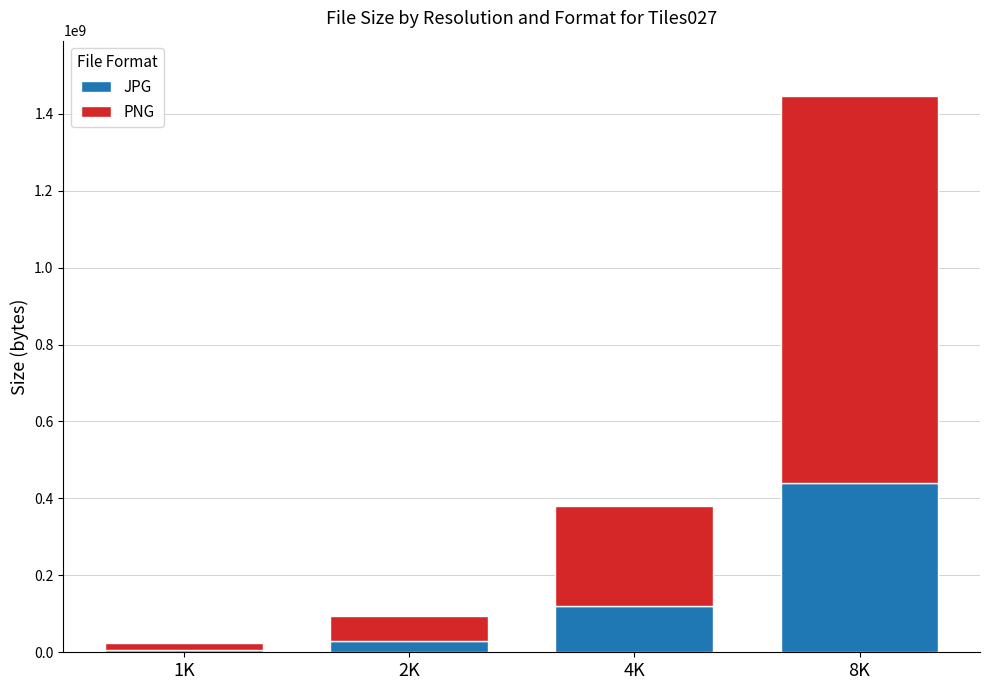

Where is JPG nearest to the value 223424811?

4K